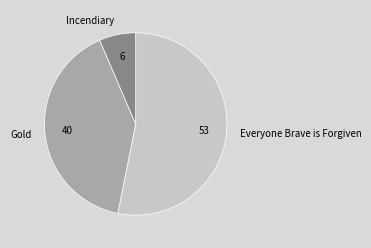

Which has a higher value, Gold or Incendiary?

Gold